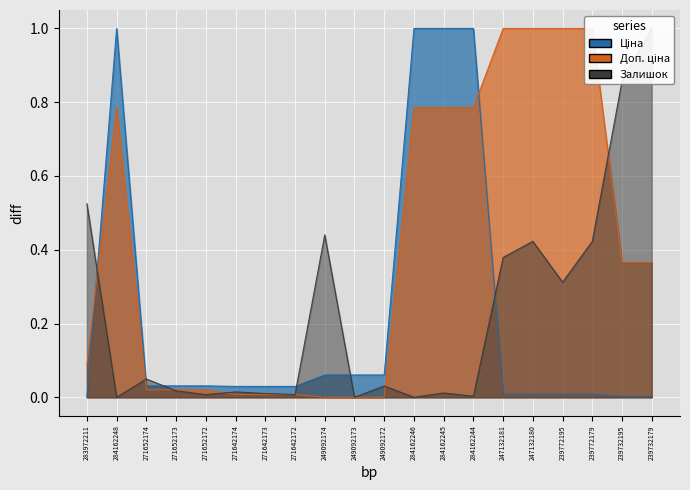

Between which two adjacent categories do Доп. ціна and Залишок first intersect?

283972211 and 284162248